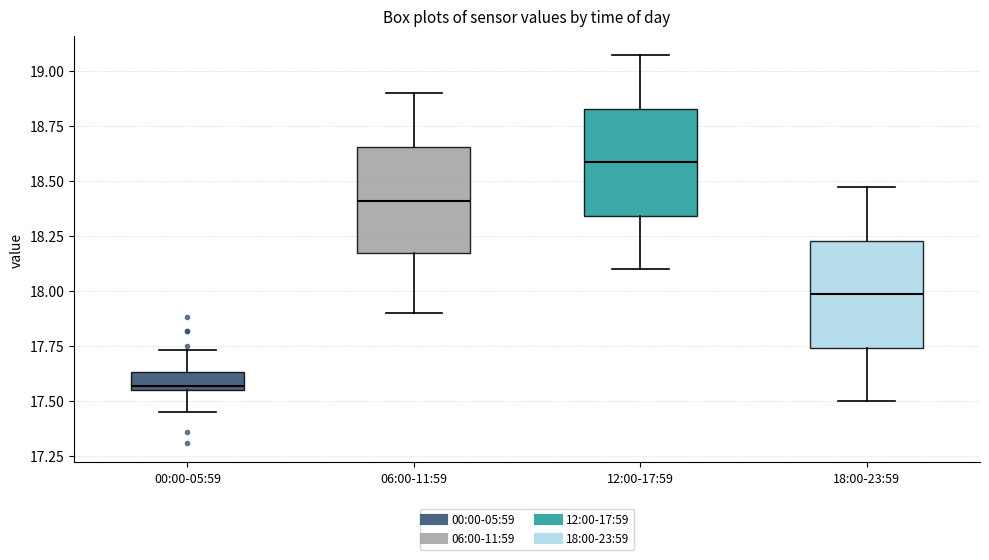

Where is the lower edge of the box for 00:00-05:59 on the y-axis? The values are not printed on the chart, so give them approximately, as read against the axis.

17.55